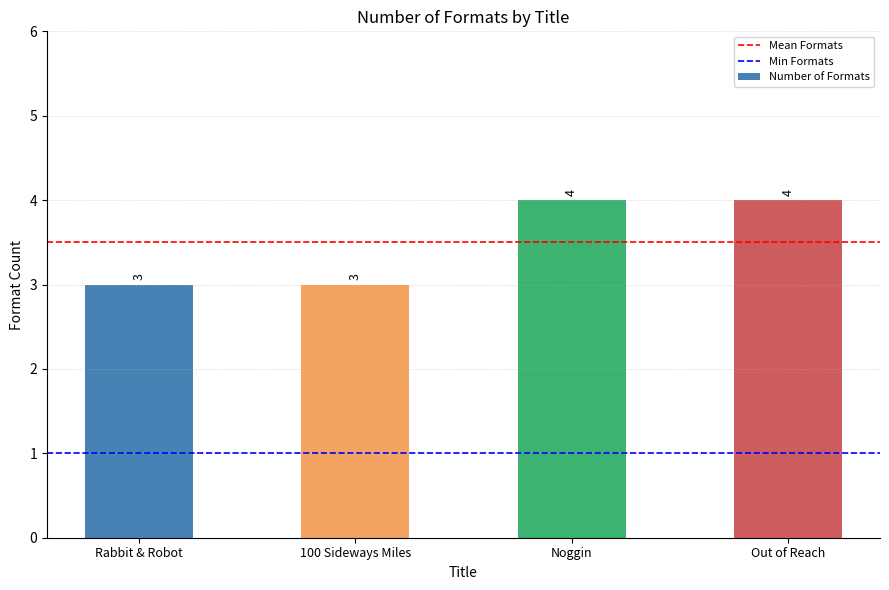

What is the ratio of the value at Out of Reach to the value at 100 Sideways Miles?

1.3